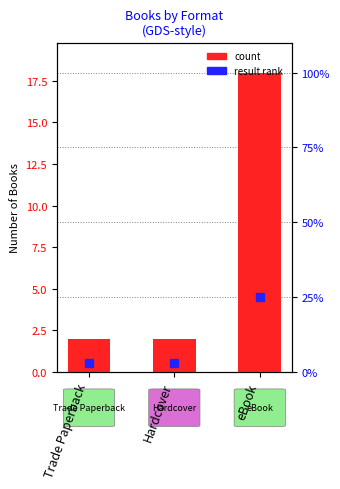

Which series has the largest total across all categories?

count